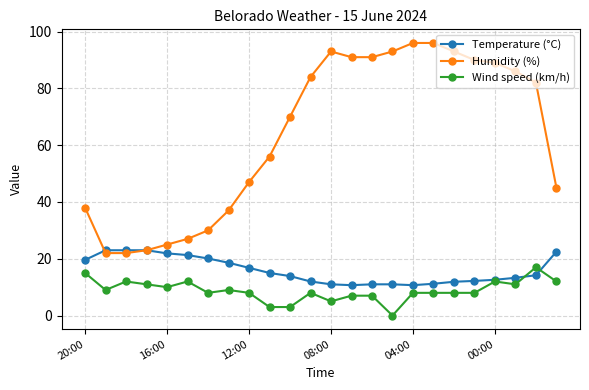

Which series has the widest spread of values?

Humidity (%)